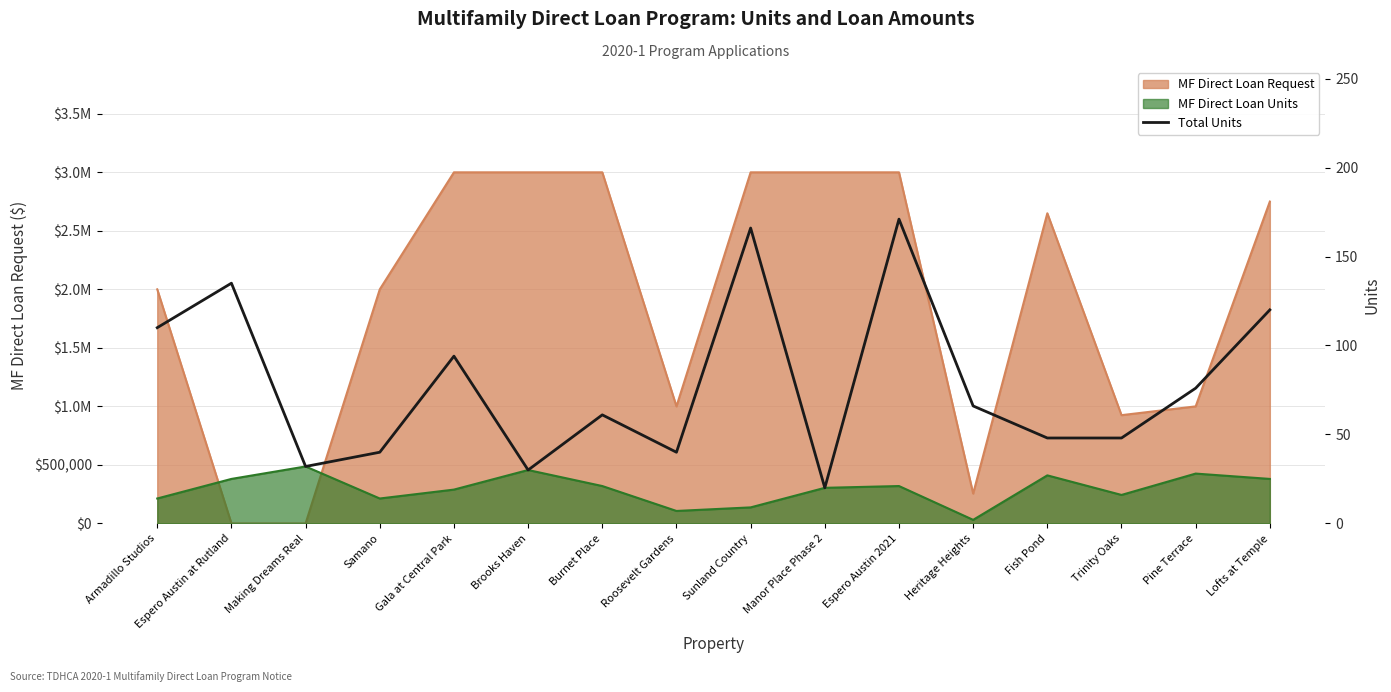

Is it true that the value at Samano is 27?

False